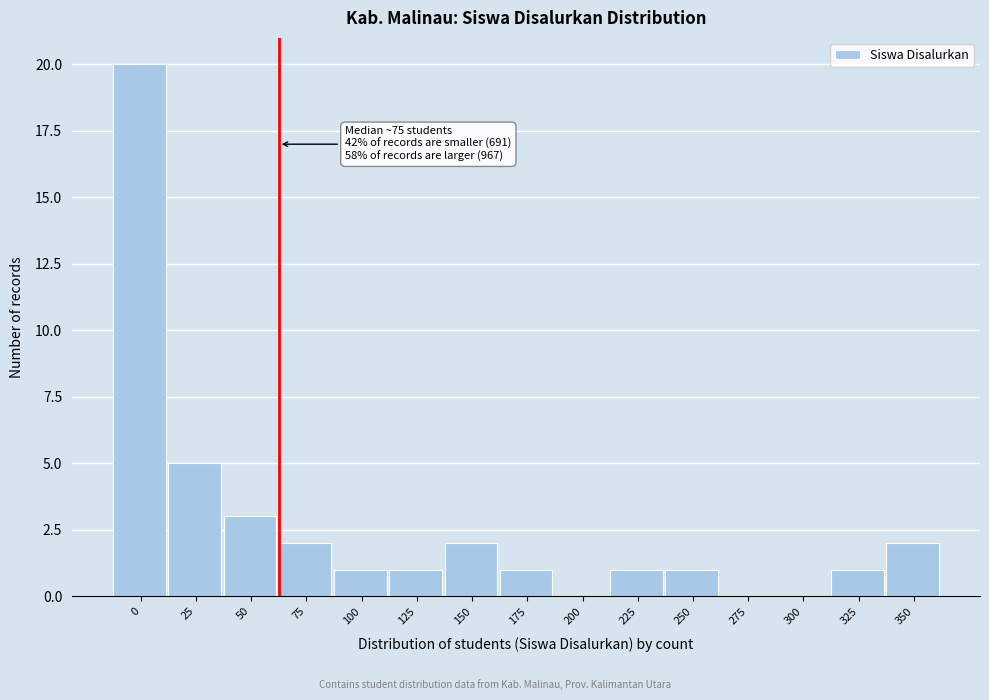

Reading left to right, transcribe all the data shown in this chart.

0=20	25=5	50=3	75=2	100=1	125=1	150=2	175=1	200=0	225=1	250=1	275=0	300=0	325=1	350=2